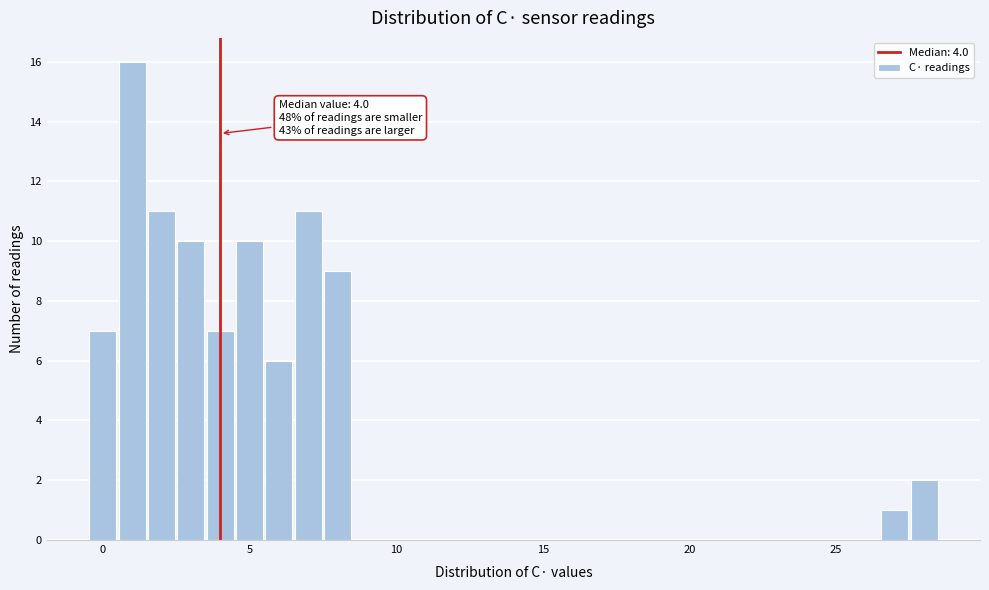

Around what value on the x-axis is the tallest bar? Give the approximate position of its centre, as read against the axis.

1.0